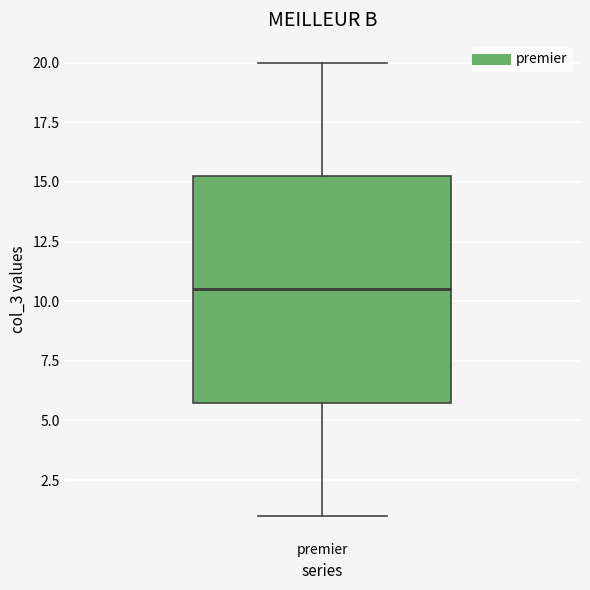

Transcribe this box plot: give where the median line is, the range the box spans, and where the two whiskers end, as read against the y-axis. The values are not printed on the chart, so give them approximately, as read against the axis.

median 10.5, box 6.0 to 15.5, whiskers 1.0 to 20.0